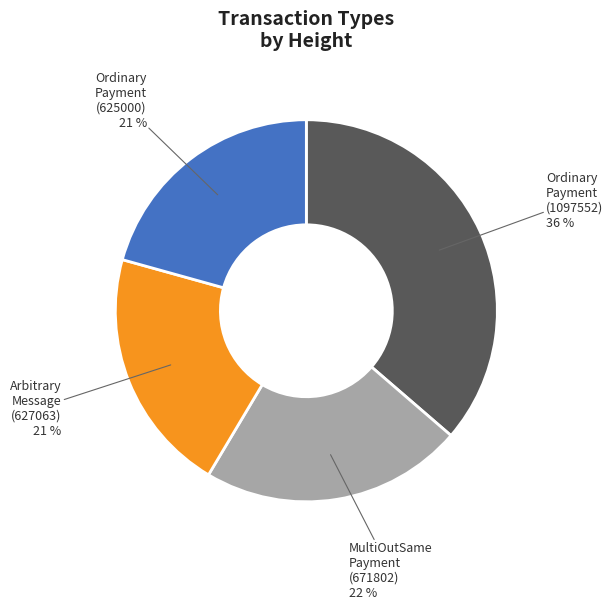

What percentage is the Ordinary Payment (1097552) slice, to the nearest percent?

36%